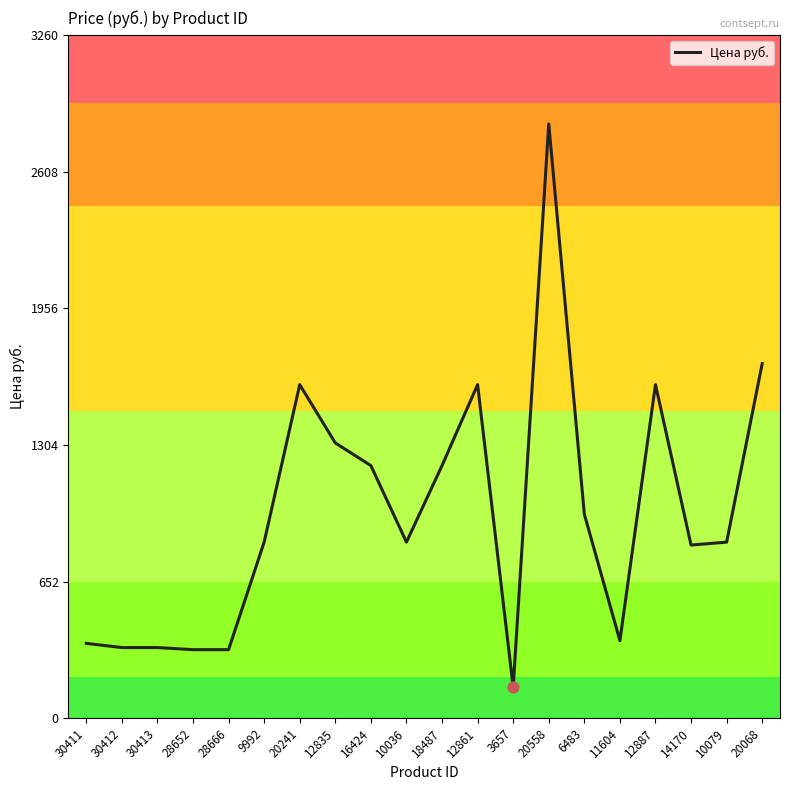

What is the change in value from 30411 to 16424?

+848.1